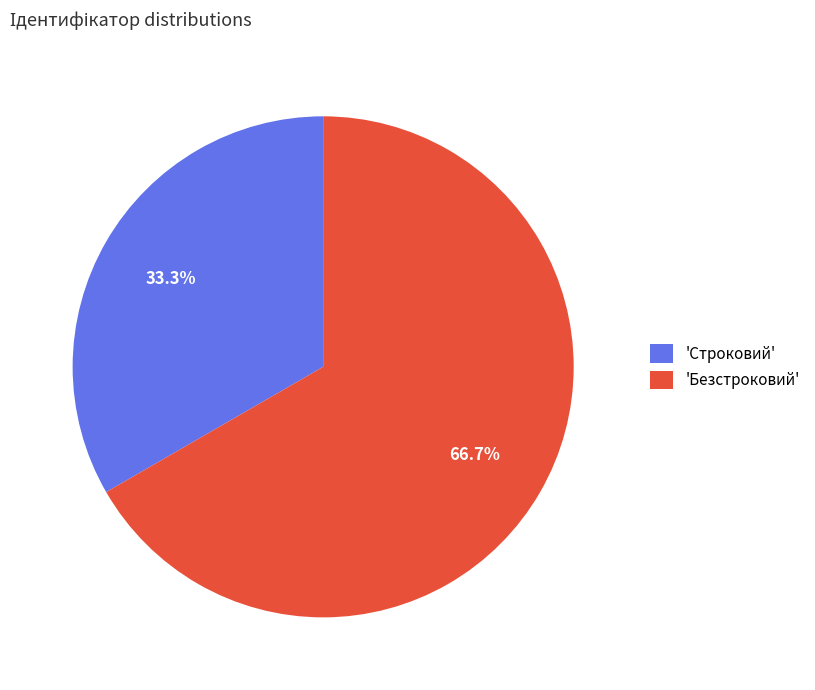

To the nearest percent, what is the difference between the largest and smallest slice percentages?

33%